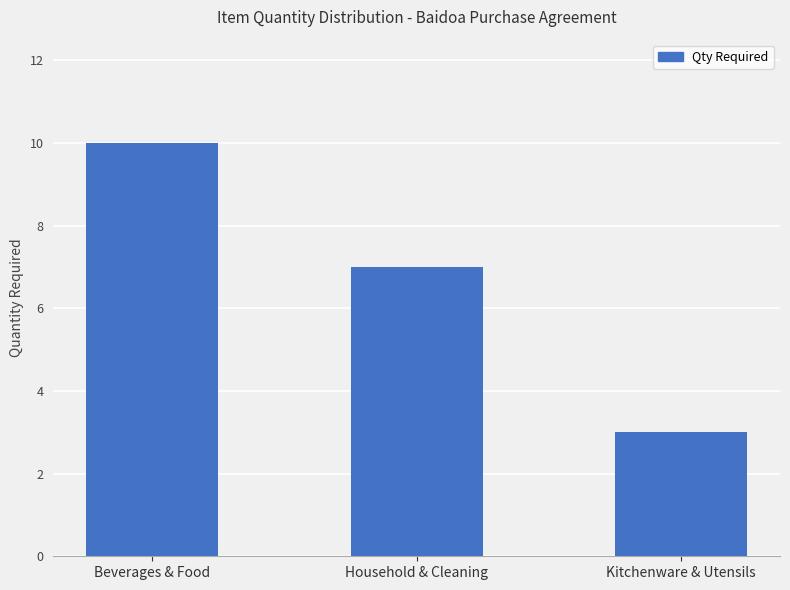

Is it true that the value at Kitchenware & Utensils is 1?

False